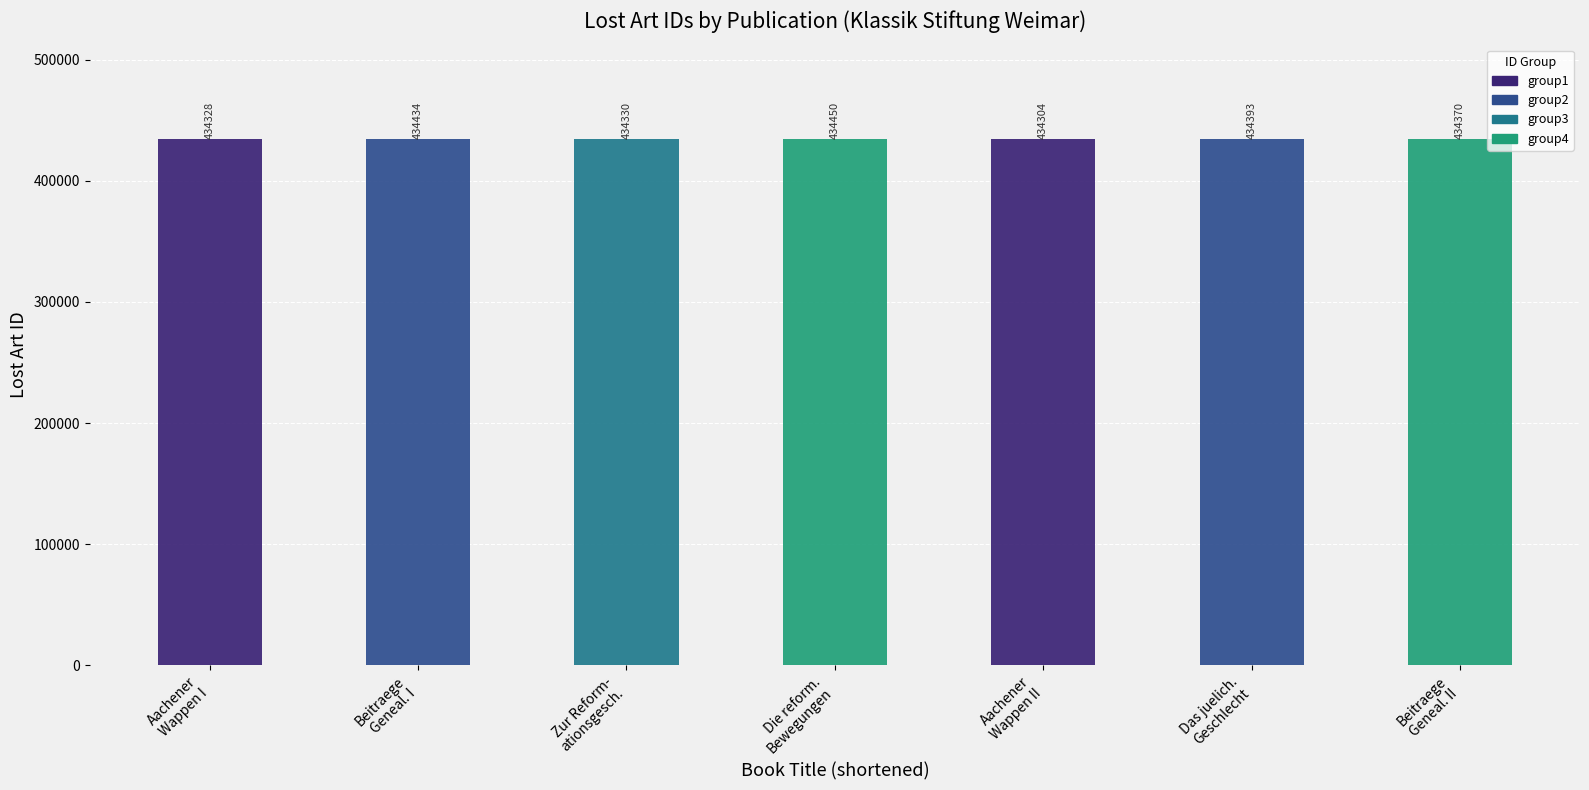

Rank the categories by value from lowest to highest.

434304, 434328, 434330, 434370, 434393, 434434, 434450